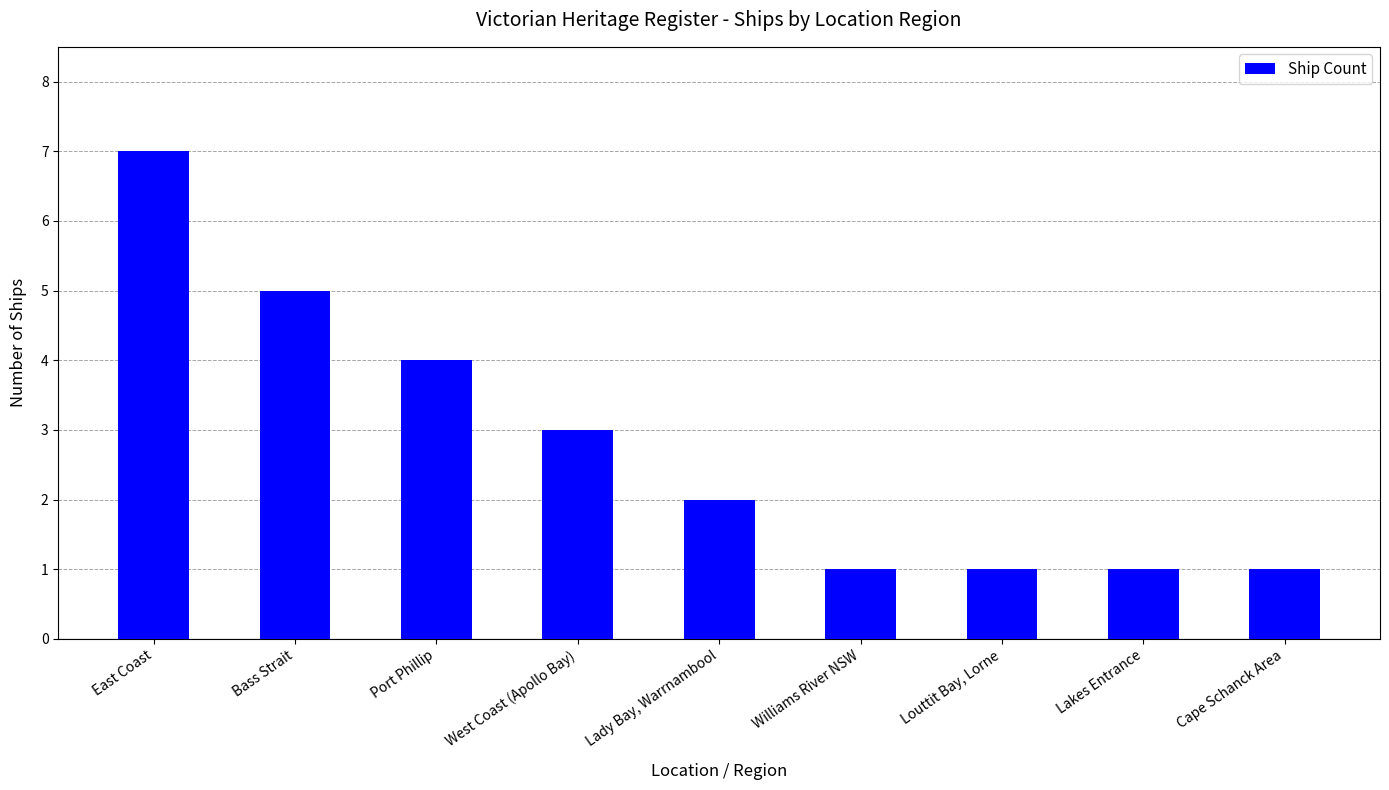

What is the change in value from Lady Bay, Warrnambool to Louttit Bay, Lorne?

-1